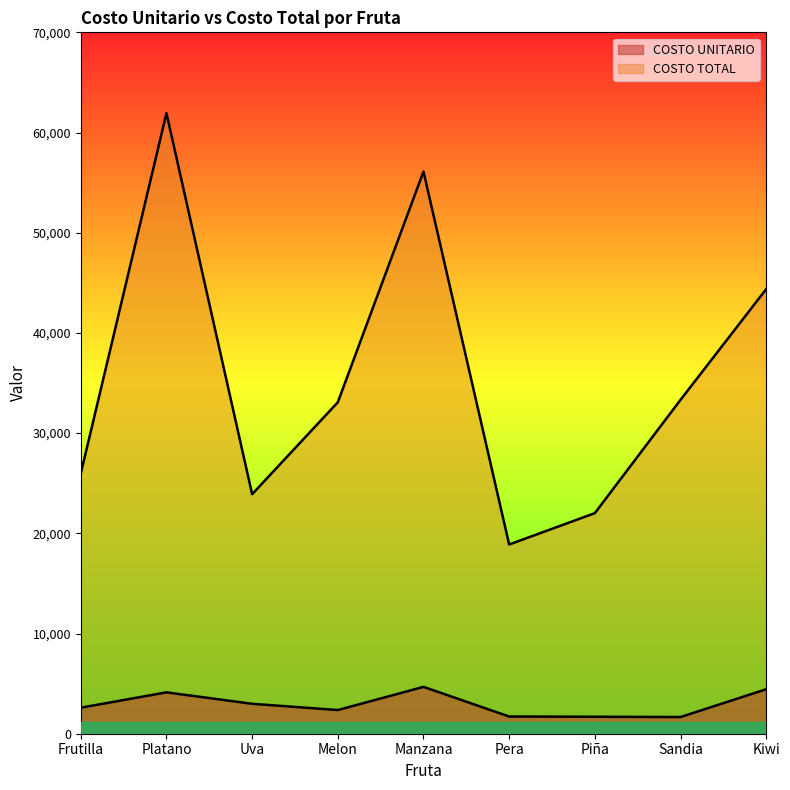

At which category is the sum across all series the highest?

Platano